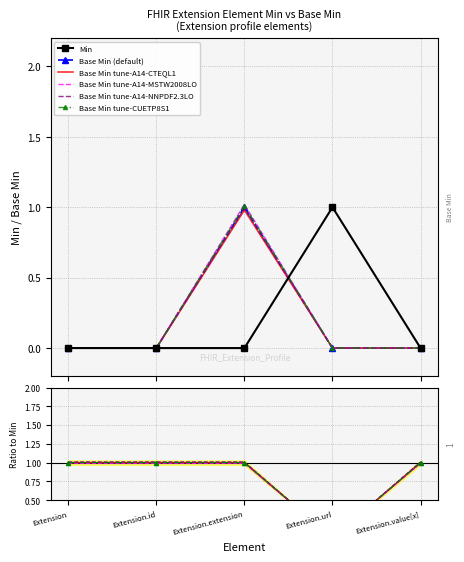

What is the label of the 3rd point from the right?

Extension.extension